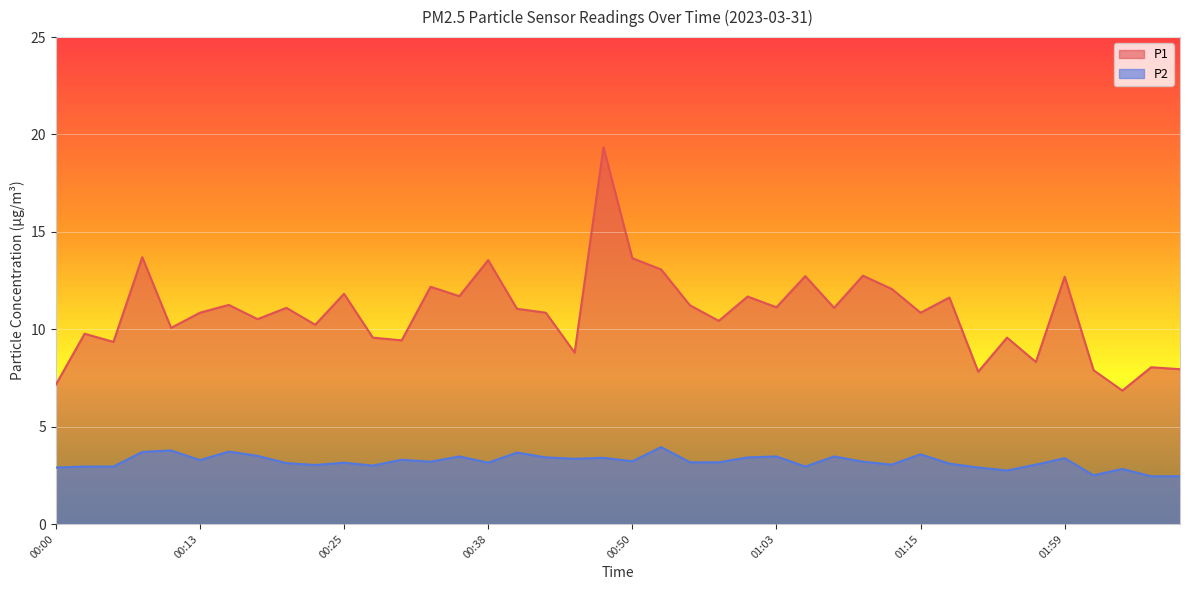

Is the value of P1 at 01:56 greater than the value of P2 at 00:50?

Yes